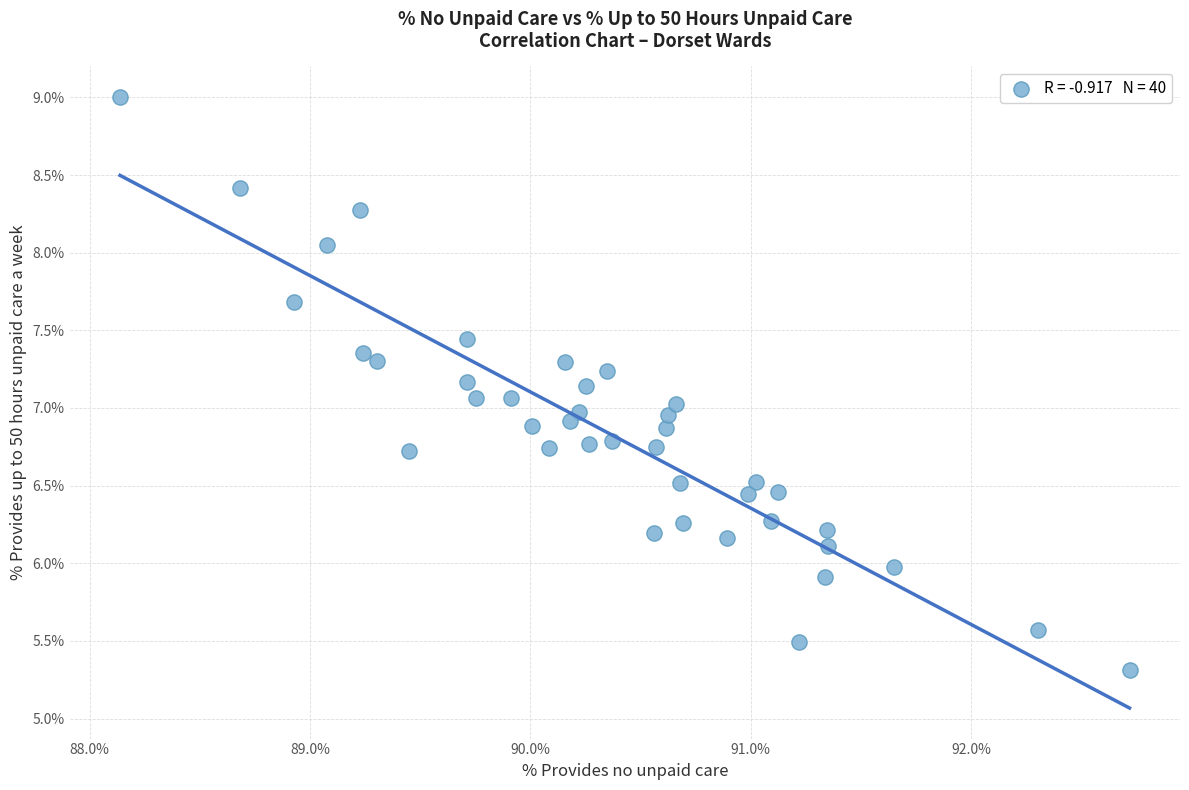

What is the range of X values (max minus min)?

4.6